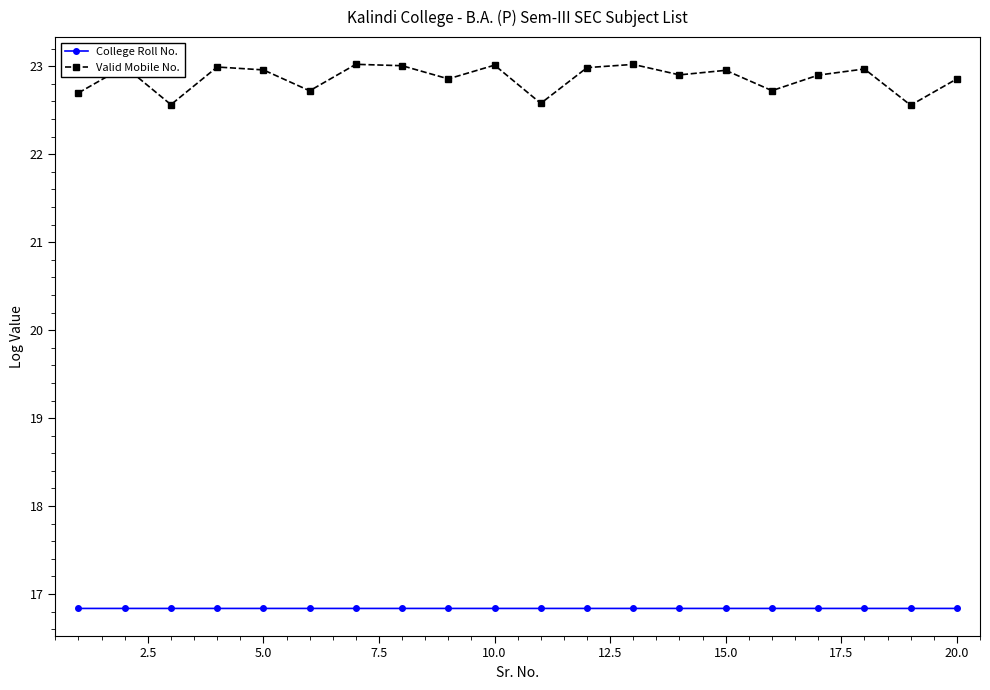

What is the value of the College Roll No. point at the 11th from the left?

16.8